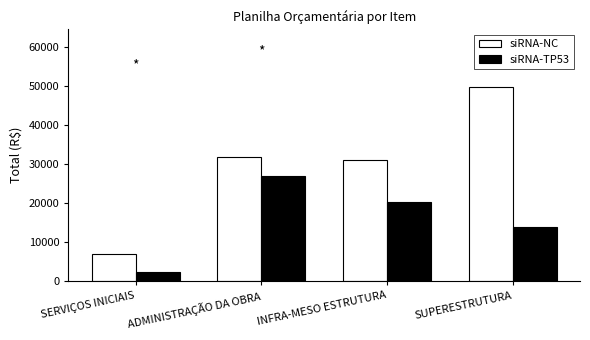

Reading left to right, extract all data points from this chart.

siRNA-NC: 7069.2	31923.4	31090.3	49655.0
siRNA-TP53: 2248.6	27015.0	20264.4	13908.5